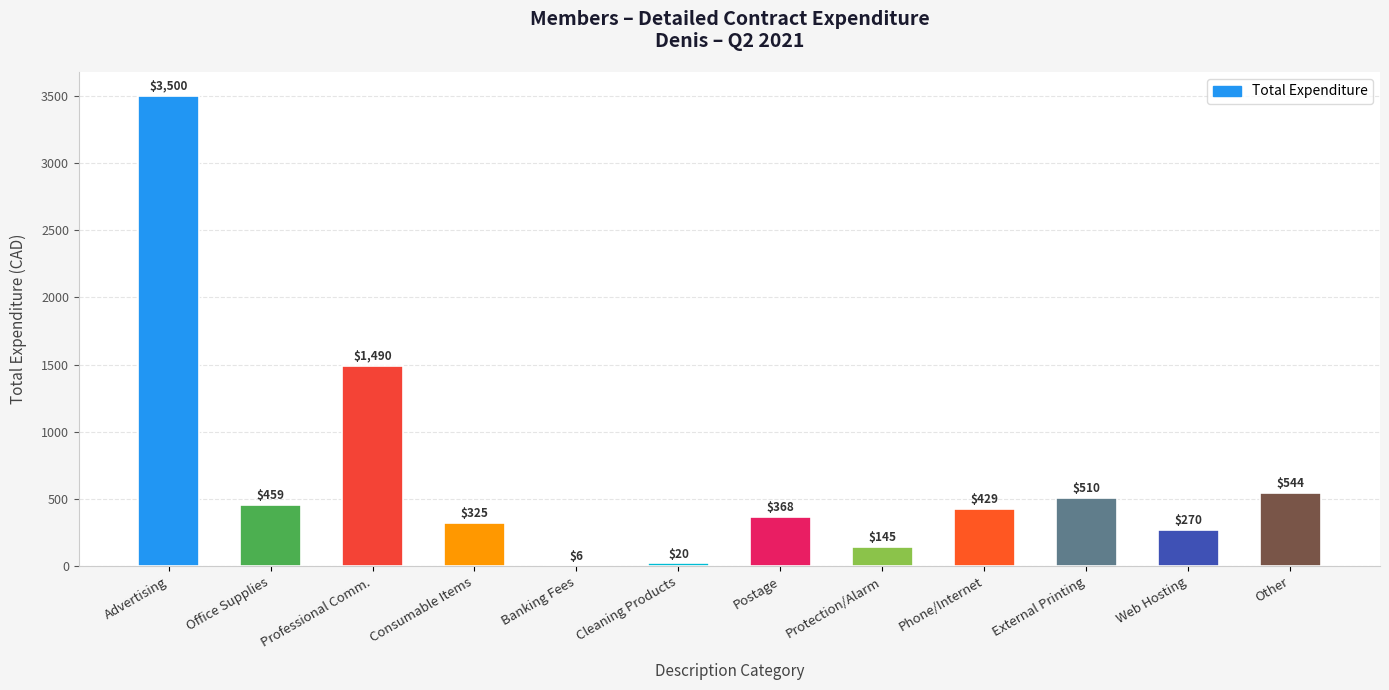

Where does the data first go above 428?

Advertising